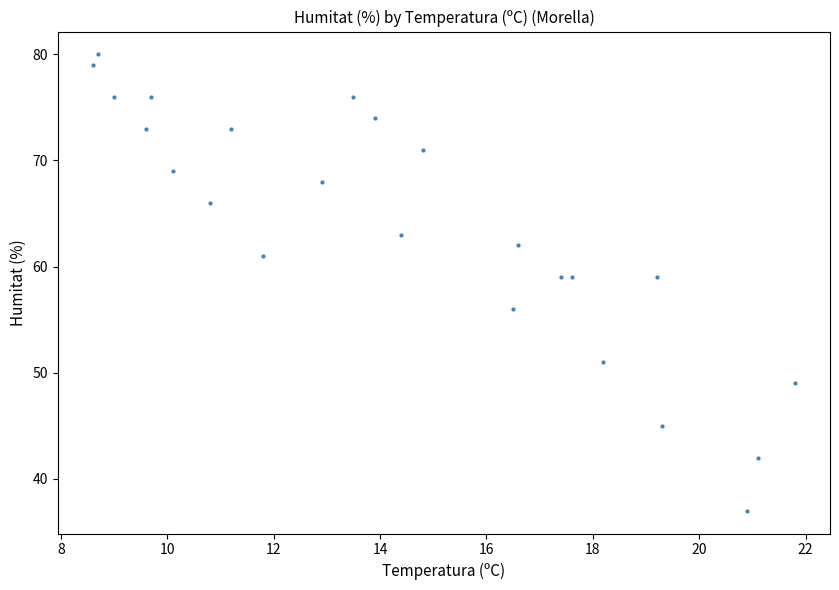

What is the range of Y values (max minus min)?

43